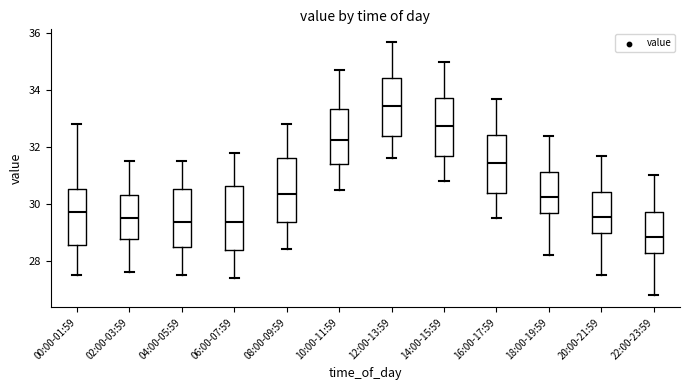

Where is the upper edge of the box for 12:00-13:59 on the y-axis? The values are not printed on the chart, so give them approximately, as read against the axis.

34.4